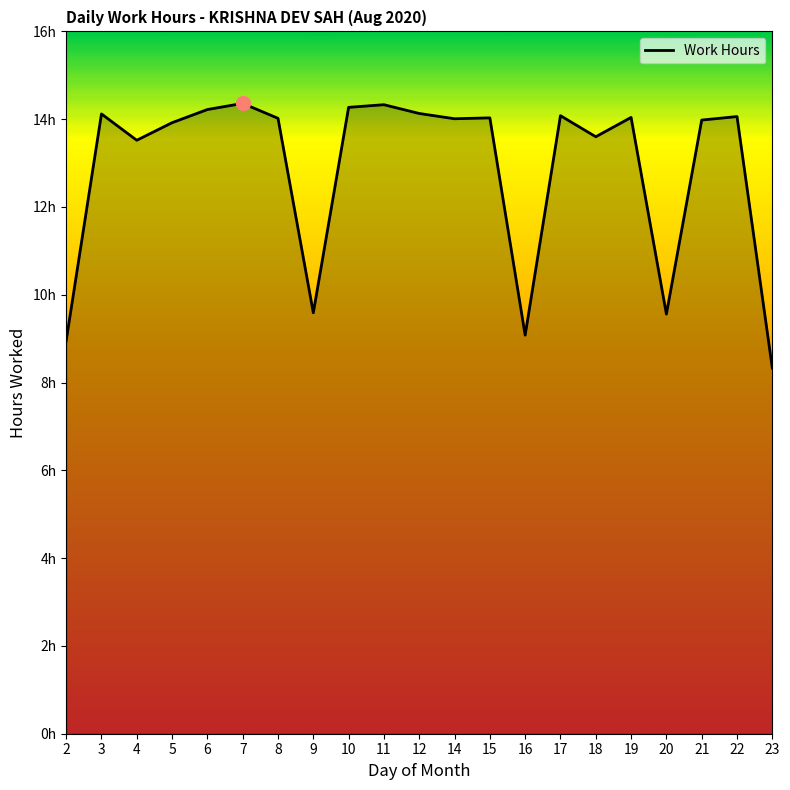

Is it true that the value at 16 is 13.3?

False